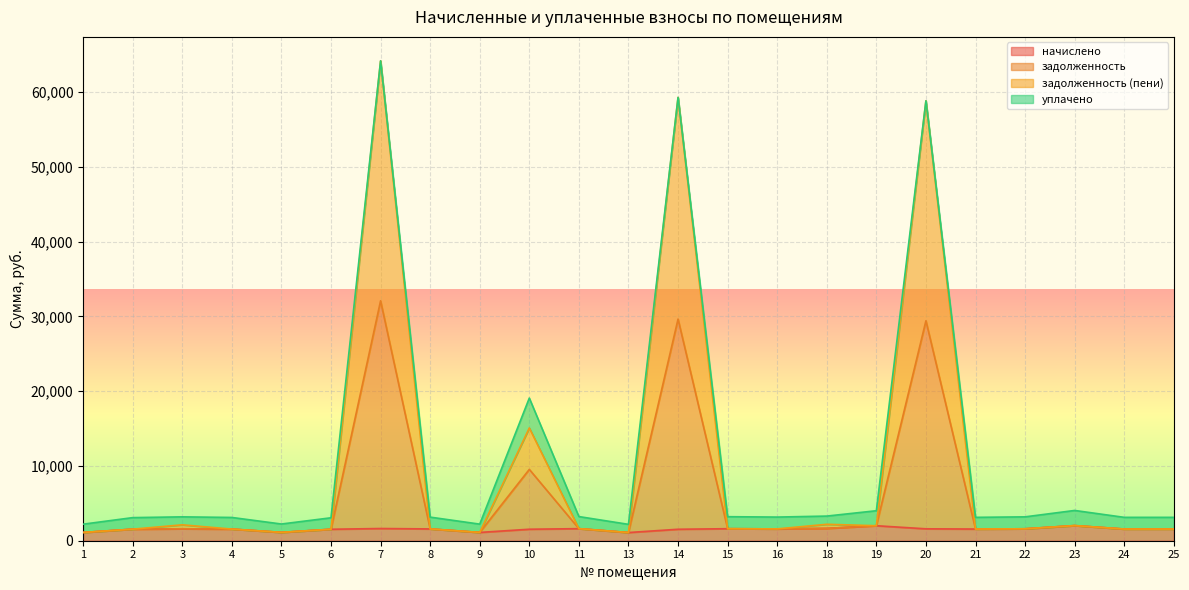

True or false: задолженность and задолженность (пени) cross at least once.

False